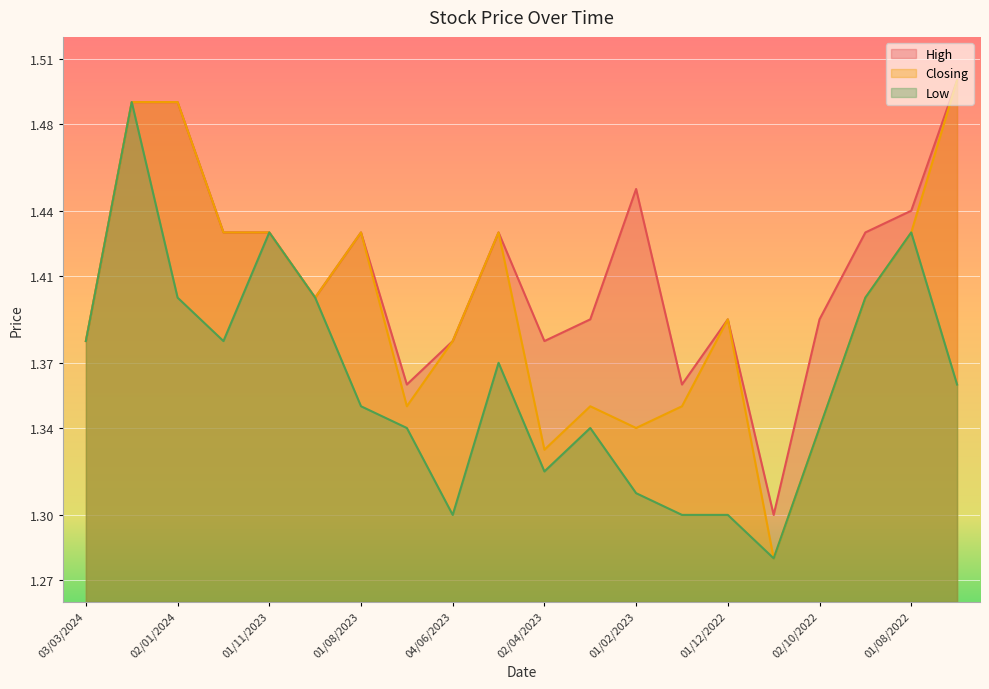

Rank the series by their maximum value, from highest to lowest.

High, Closing, Low